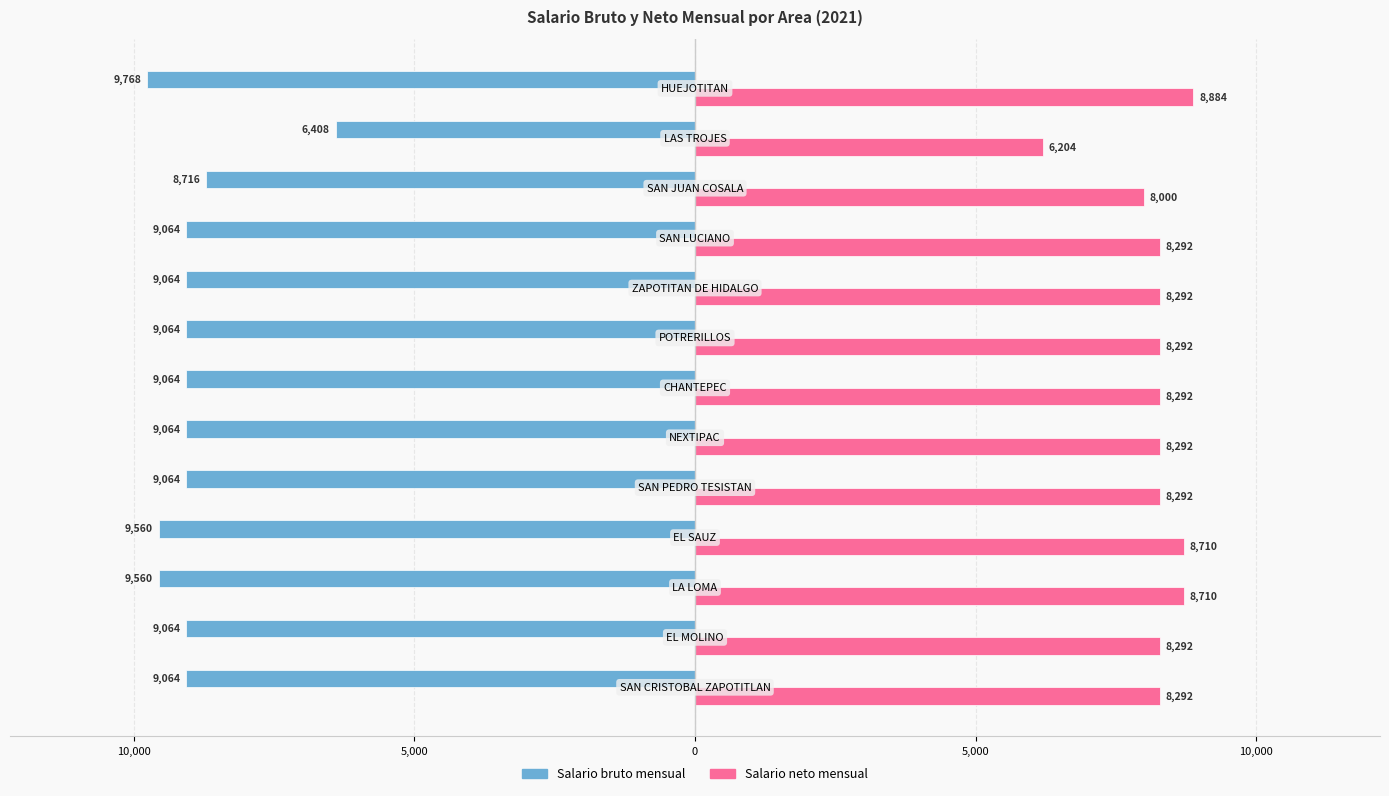

Reading left to right, what are all the values shown in this chart?

Salario bruto mensual: -9064	-9064	-9560	-9560	-9064	-9064	-9064	-9064	-9064	-9064	-8716	-6408	-9768
Salario neto mensual: 8292	8292	8710	8710	8292	8292	8292	8292	8292	8292	8000	6204	8884